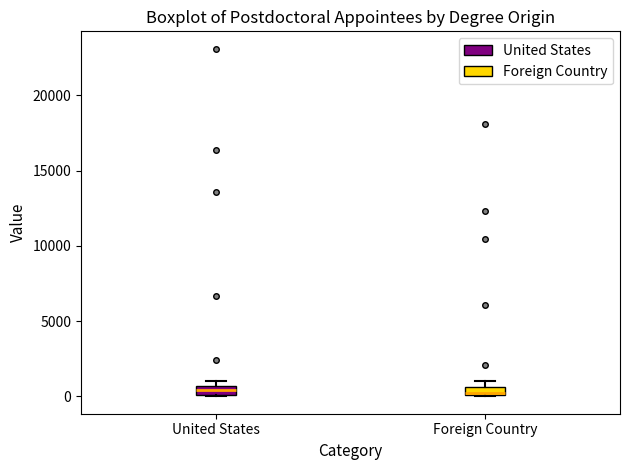

Where is the upper edge of the box for Foreign Country on the y-axis? The values are not printed on the chart, so give them approximately, as read against the axis.

500